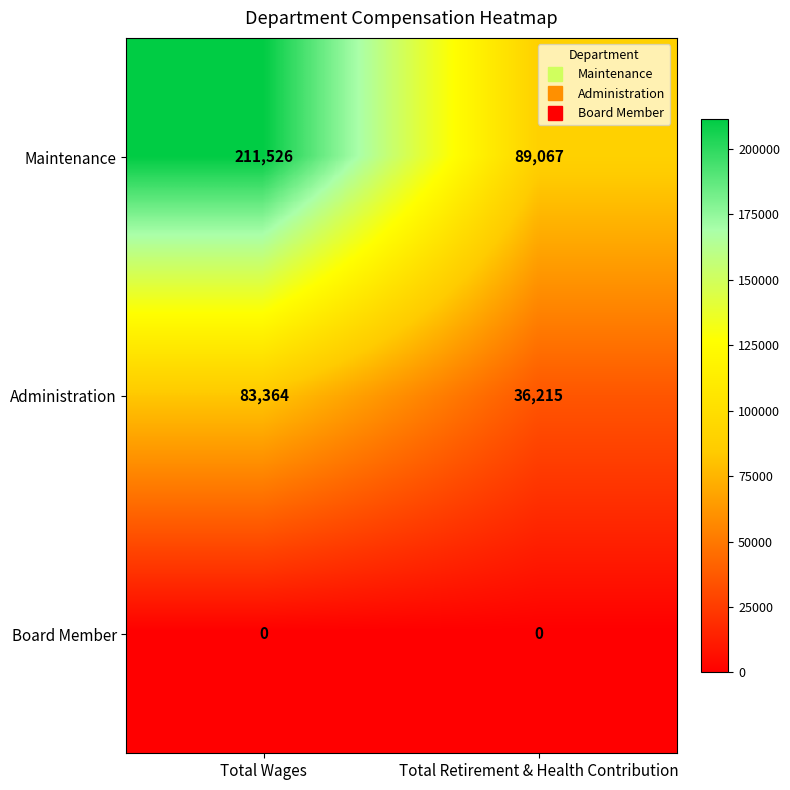

Which series changed the most between Total Wages and Total Retirement & Health Contribution?

Maintenance